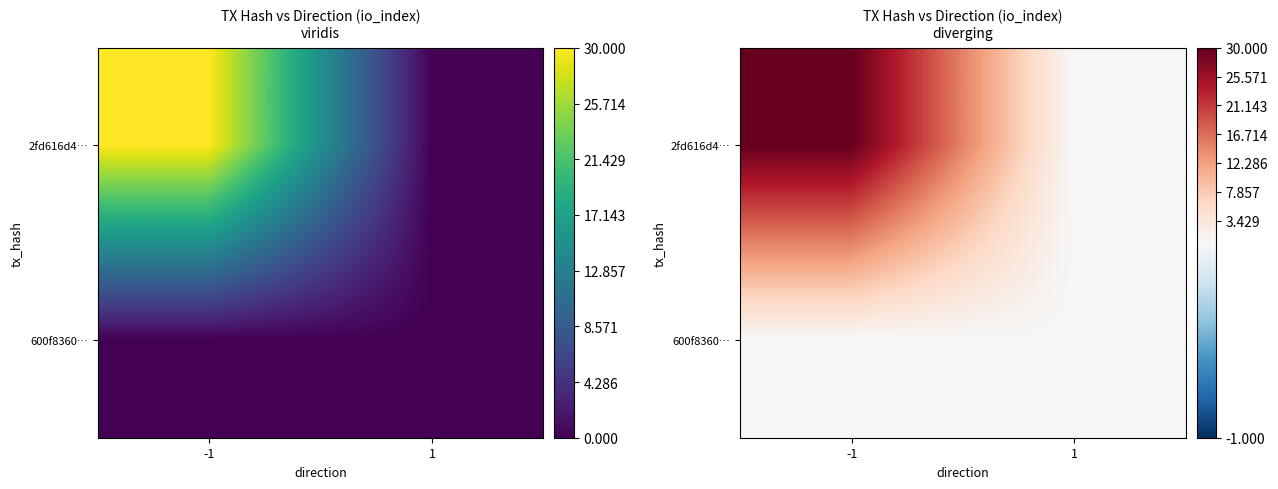

At which category is the sum across all series the highest?

-1